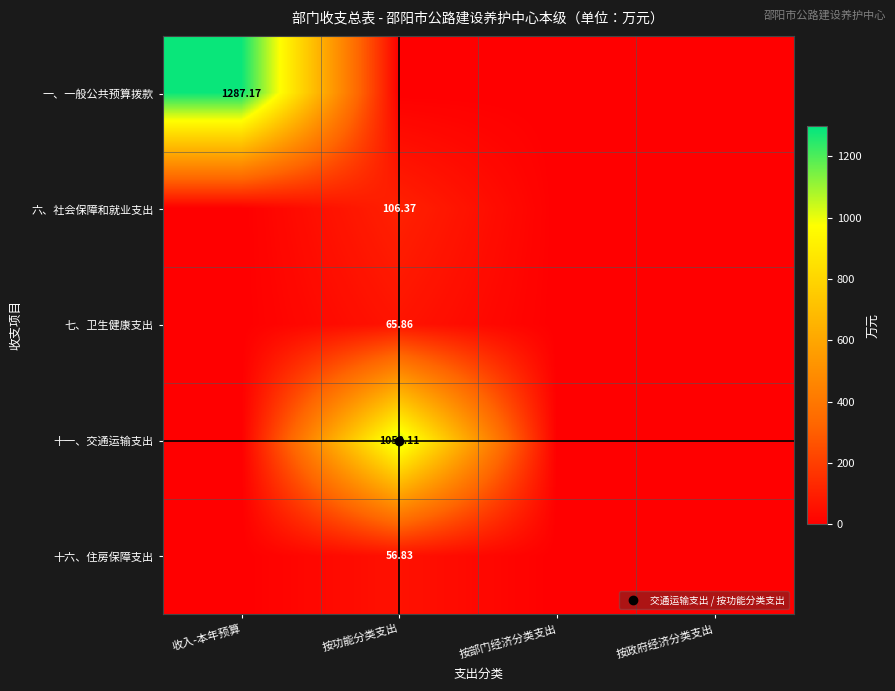

How many data points in 七、卫生健康支出 are above 0?

1